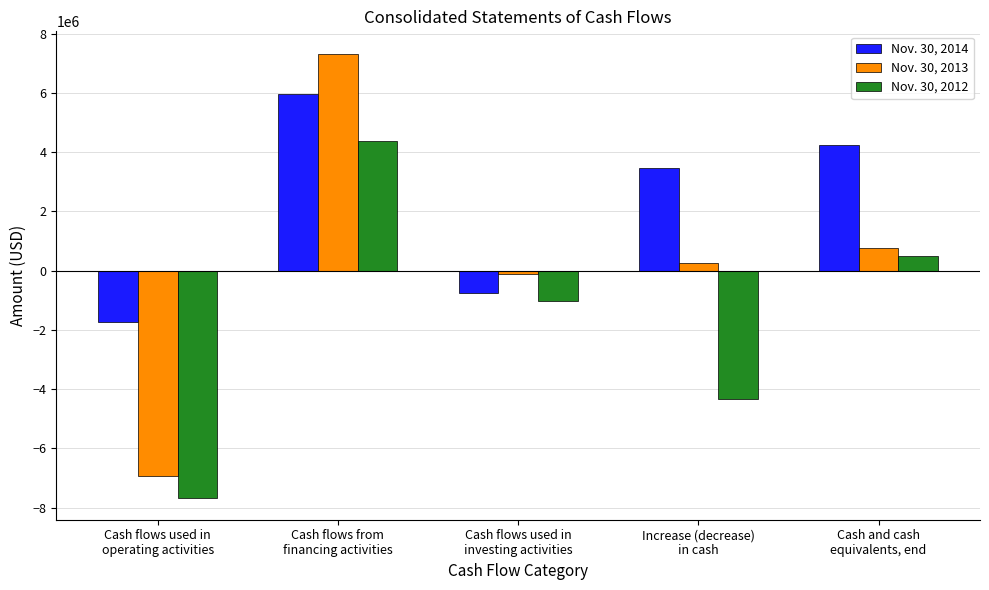

Rank the series by their maximum value, from lowest to highest.

Nov. 30, 2012, Nov. 30, 2014, Nov. 30, 2013